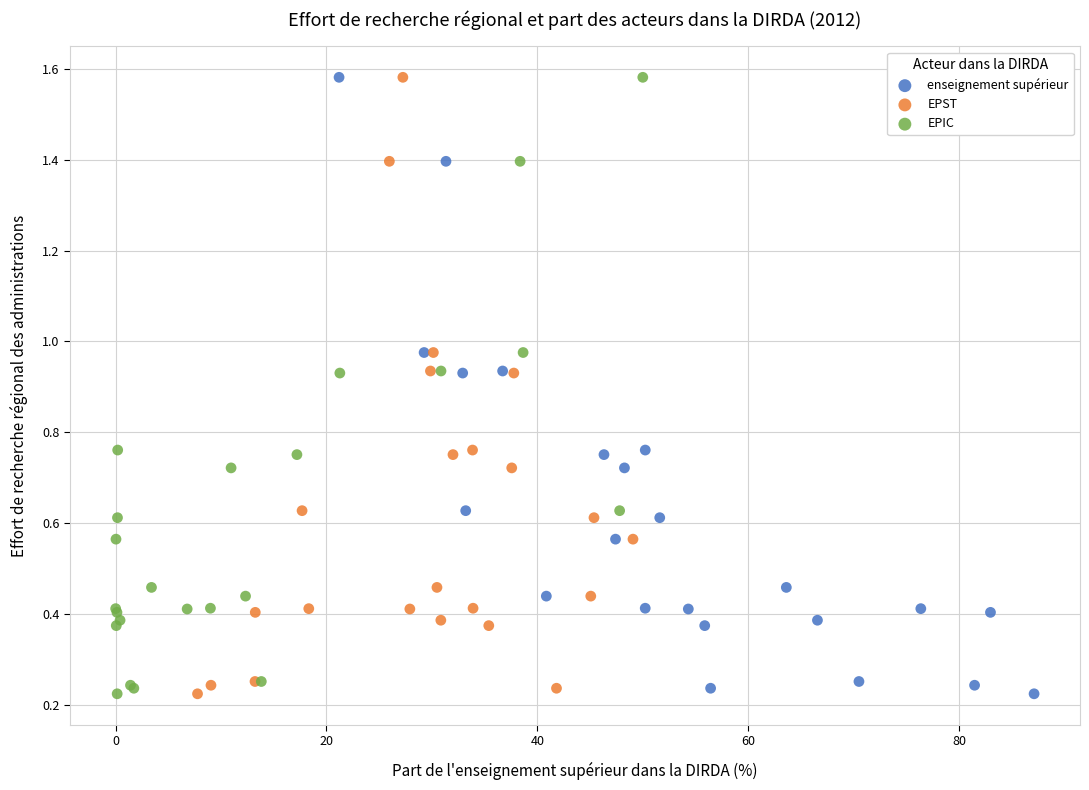

What are all the series names shown in the legend?

enseignement supérieur, EPST, EPIC